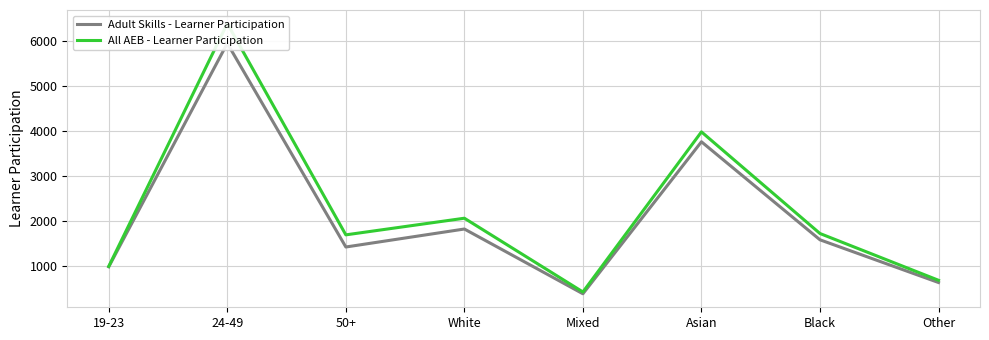

True or false: All AEB - Learner Participation has a value of 1720 at Black.

True